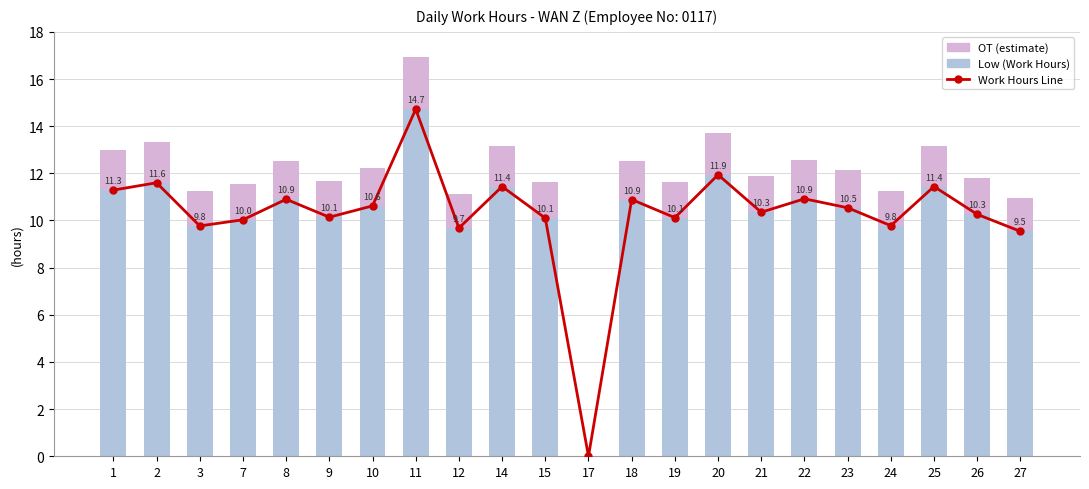

At how many categories does at least one series exceed 4?

21